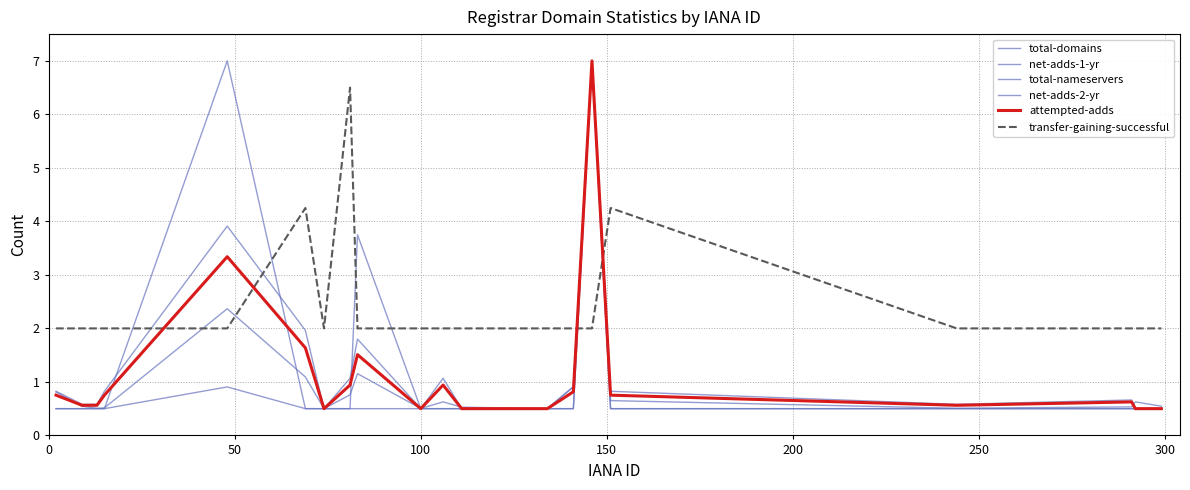

What is the maximum value for transfer-gaining-successful?

6.5